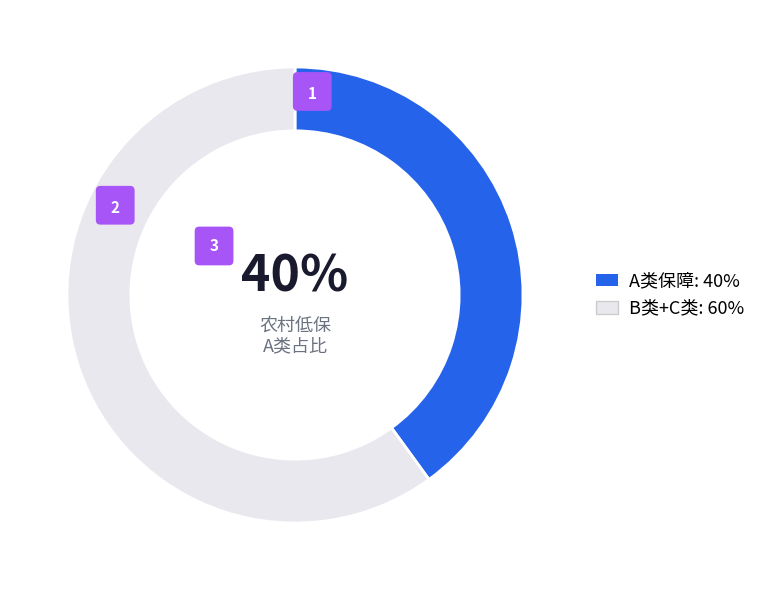

Between 19 and 10, which is larger?

19